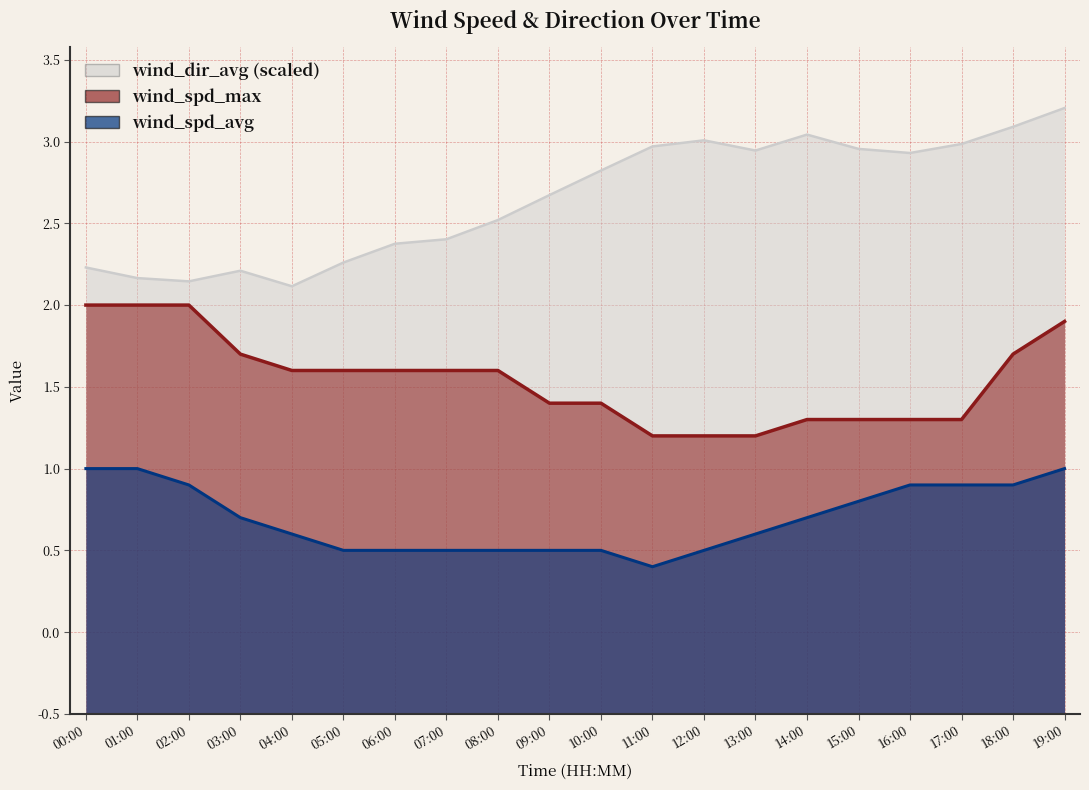

List the labels in order of wind_dir_avg value, smallest first.

04:00, 02:00, 01:00, 03:00, 00:00, 05:00, 06:00, 07:00, 08:00, 09:00, 10:00, 16:00, 13:00, 15:00, 11:00, 17:00, 12:00, 14:00, 18:00, 19:00